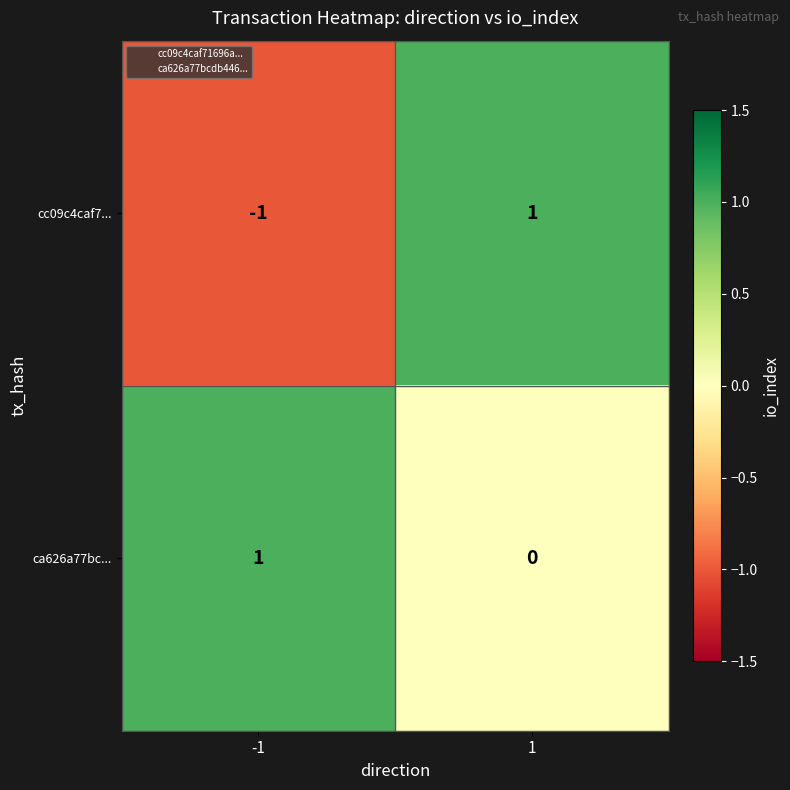

Reading left to right, list all the values displayed in this chart.

cc09c4caf7...: -1	1
ca626a77bc...: 1	0